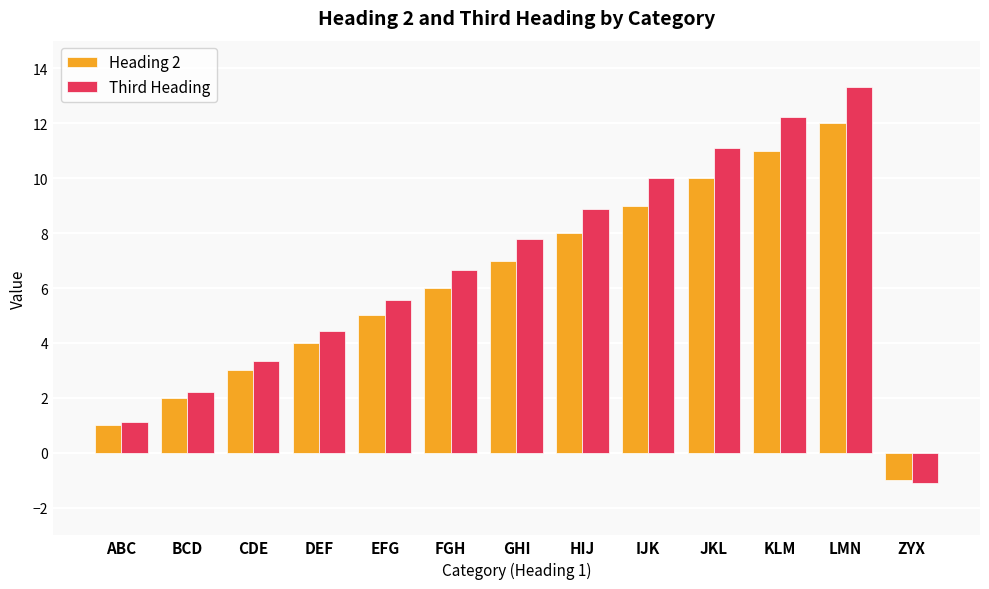

Between DEF and FGH, which series saw the biggest shift?

Third Heading